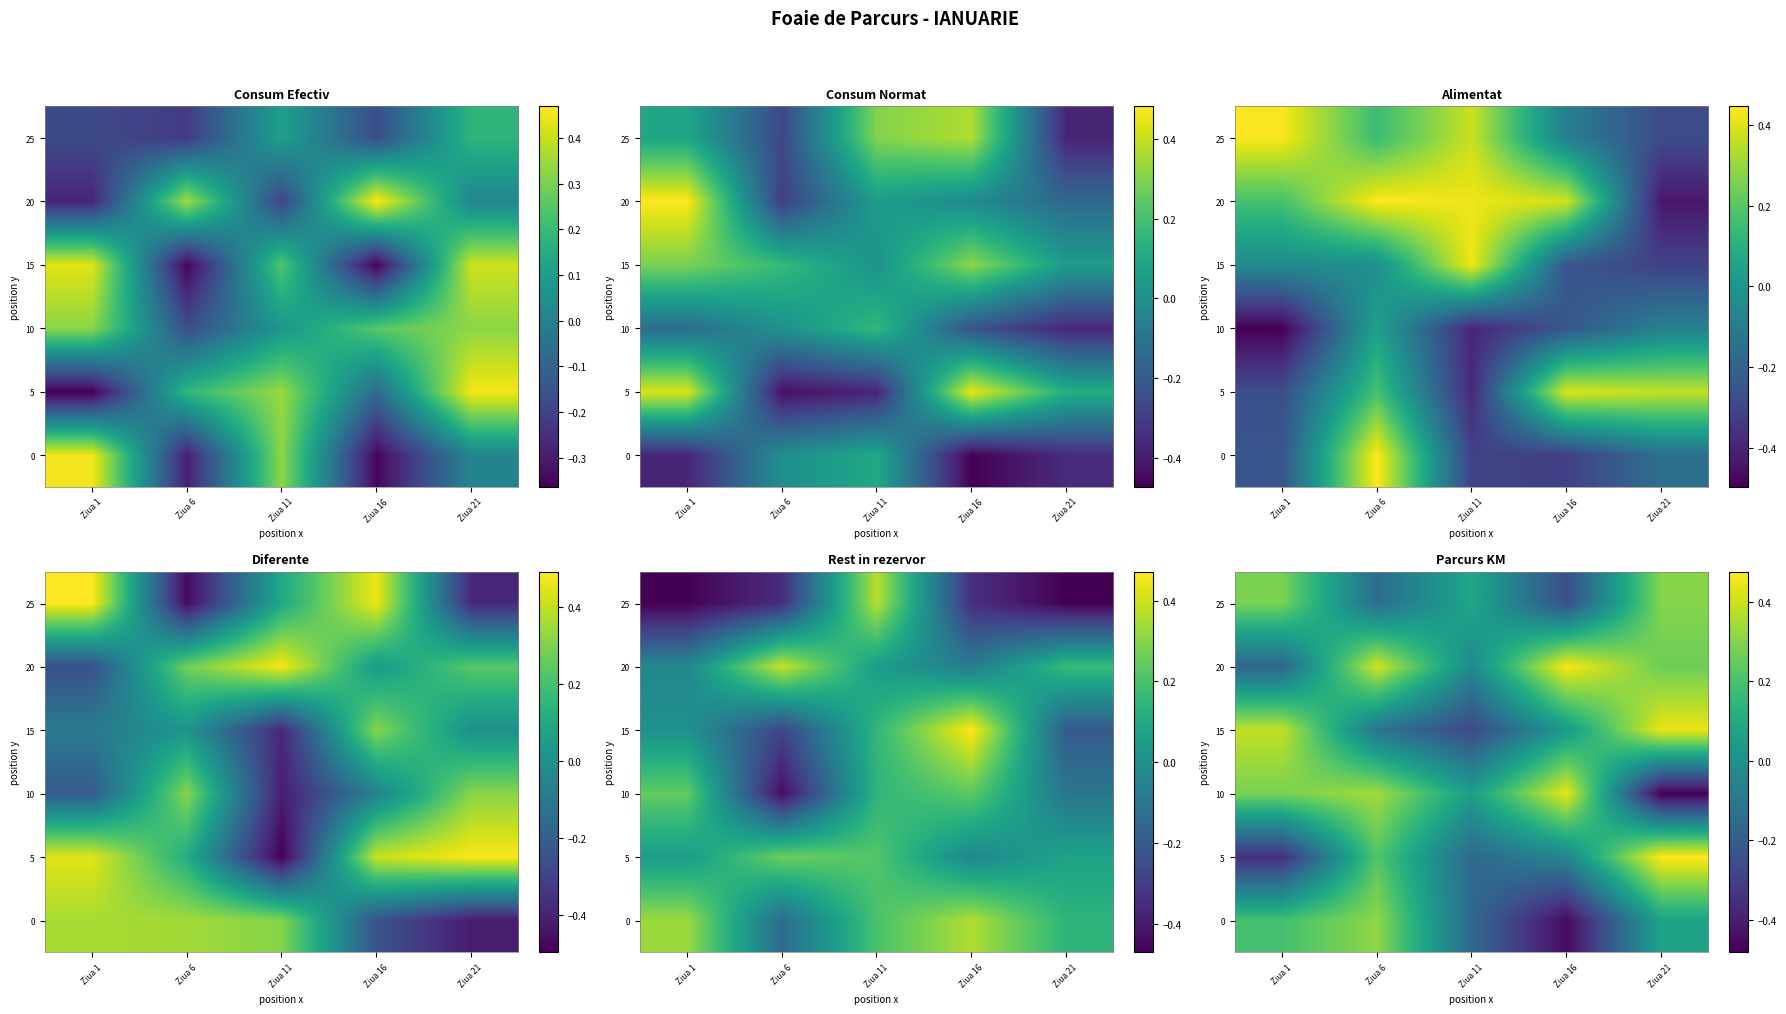

Which has a higher value, Ziua 16 or Ziua 6?

Ziua 6